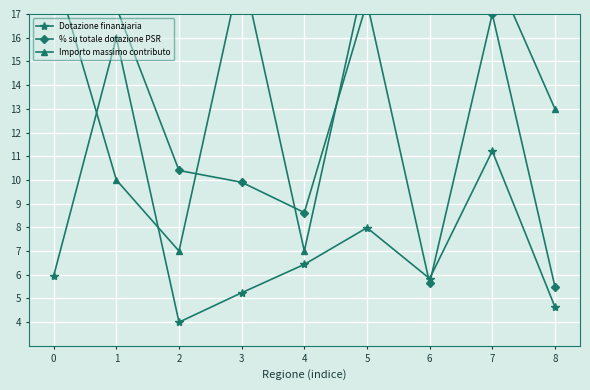

True or false: Dotazione finanziaria has a value of 8.0 at 5.

True